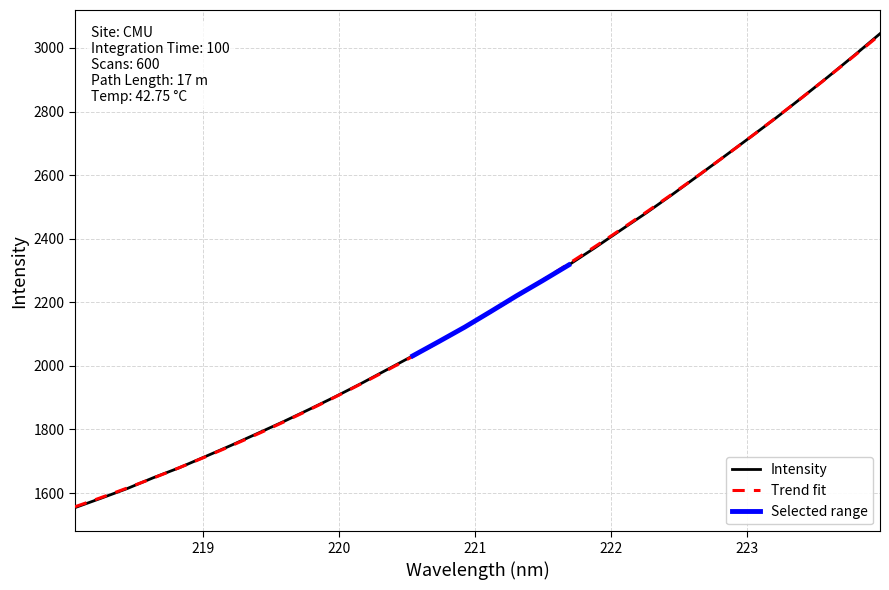

The value at 221.1174 is 2171.0. True or false?

True